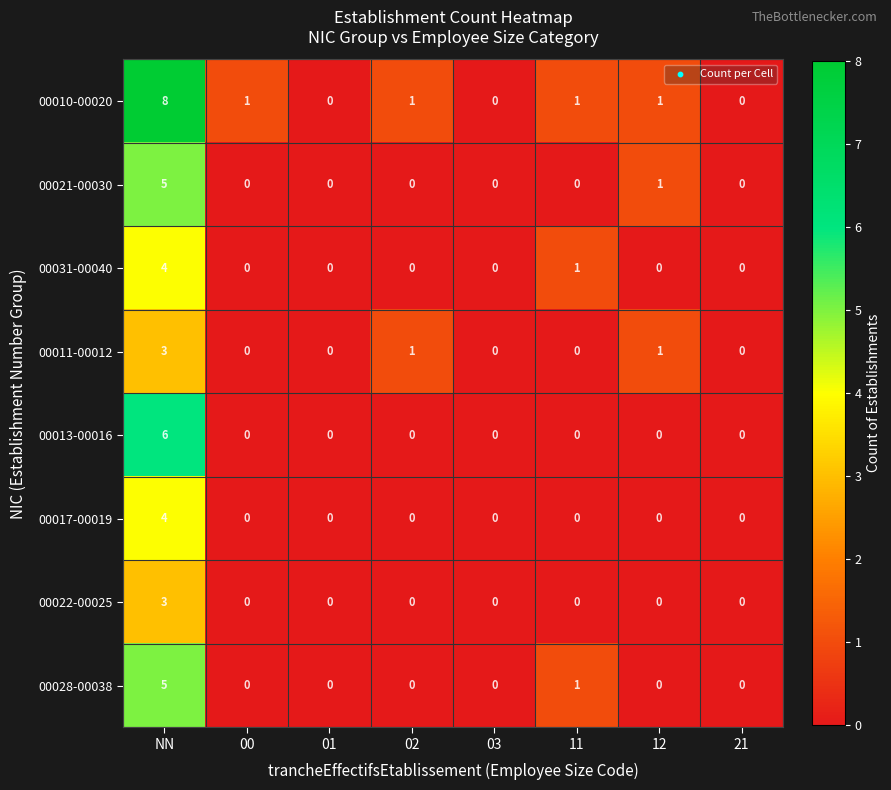

At which label does 00011-00012 reach its peak?

NN